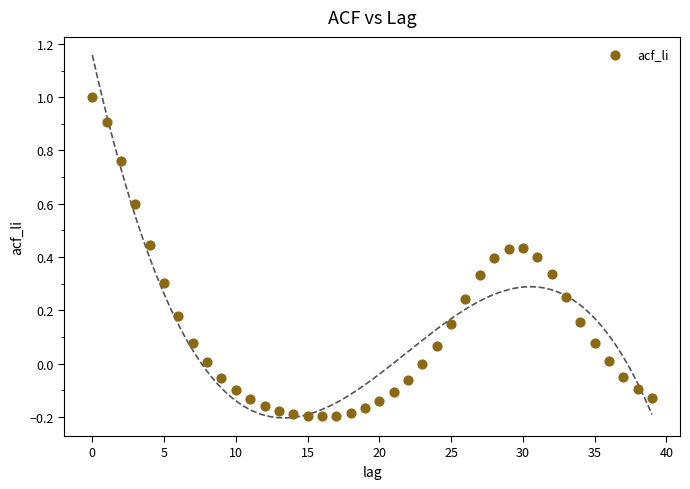

What is the range of Y values (max minus min)?

1.2